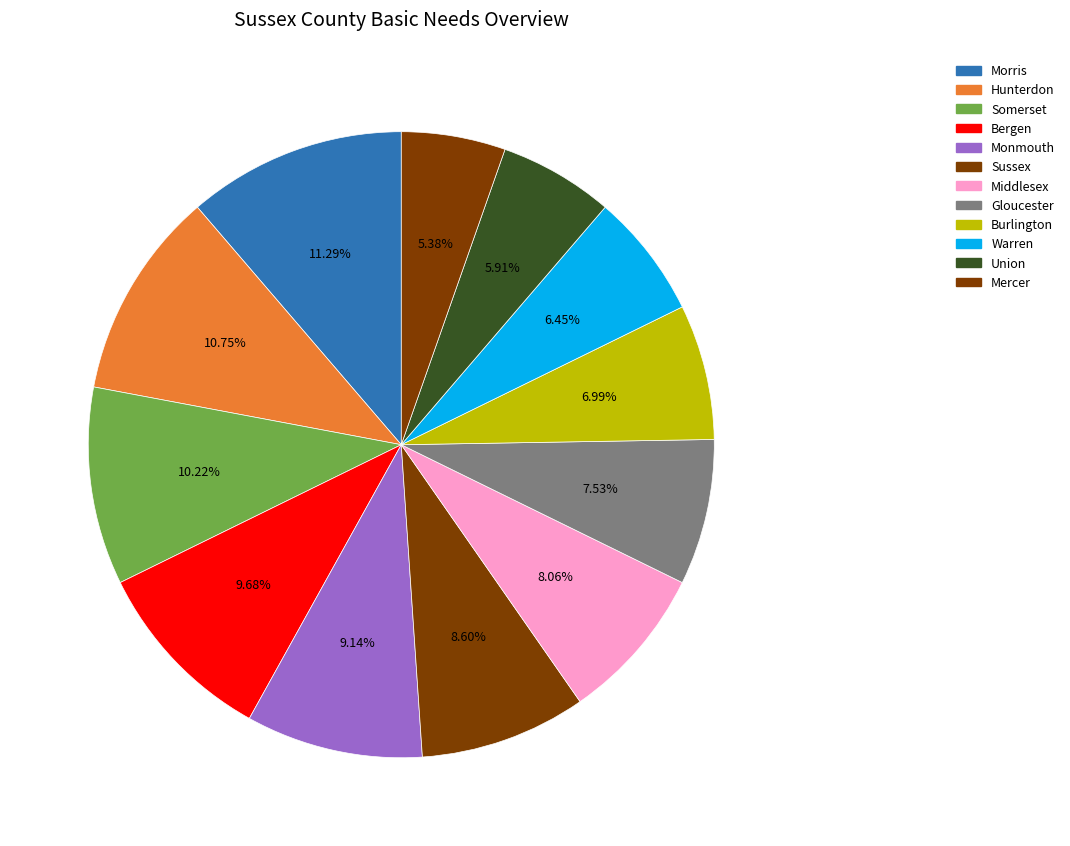

How many segments does this pie chart have?

12